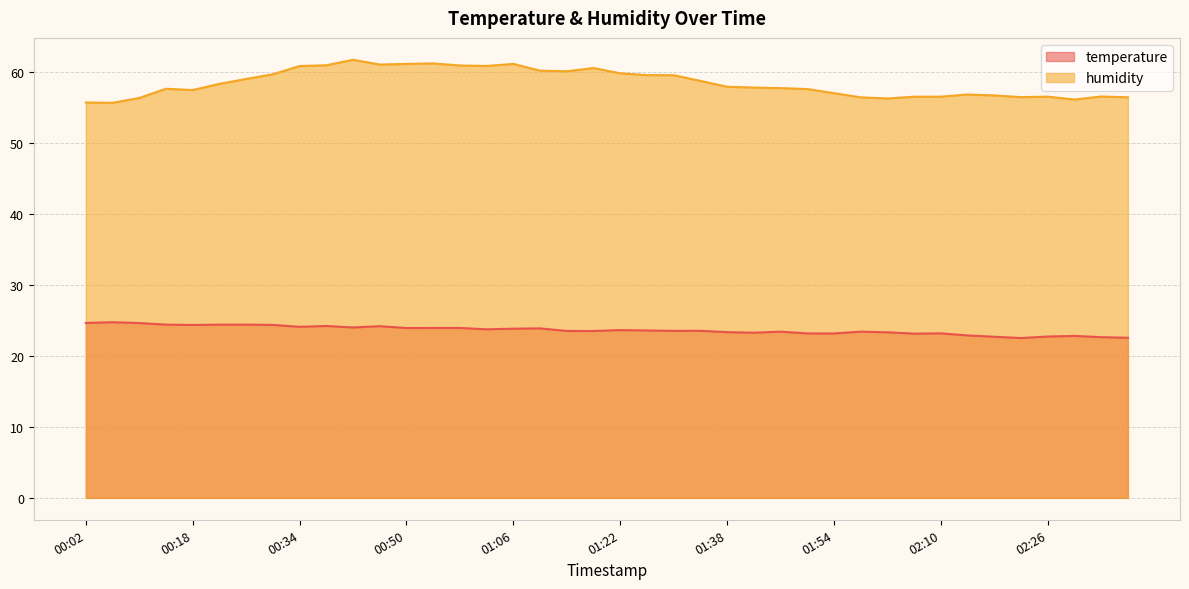

What is the value of the temperature point at the 18th from the left?

23.9